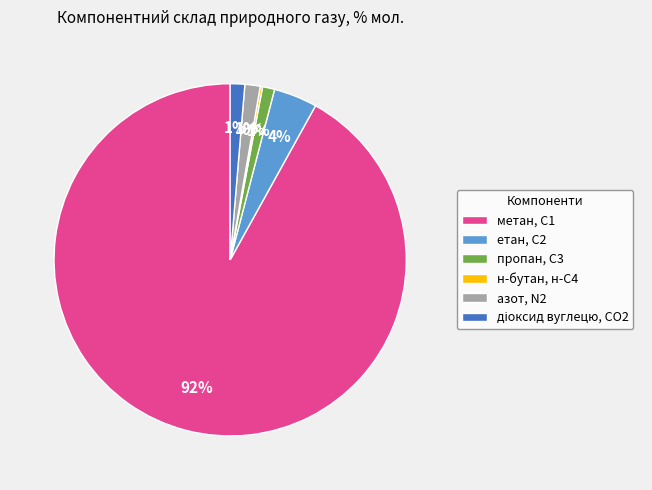

To the nearest percent, what is the average slice percentage?

17%